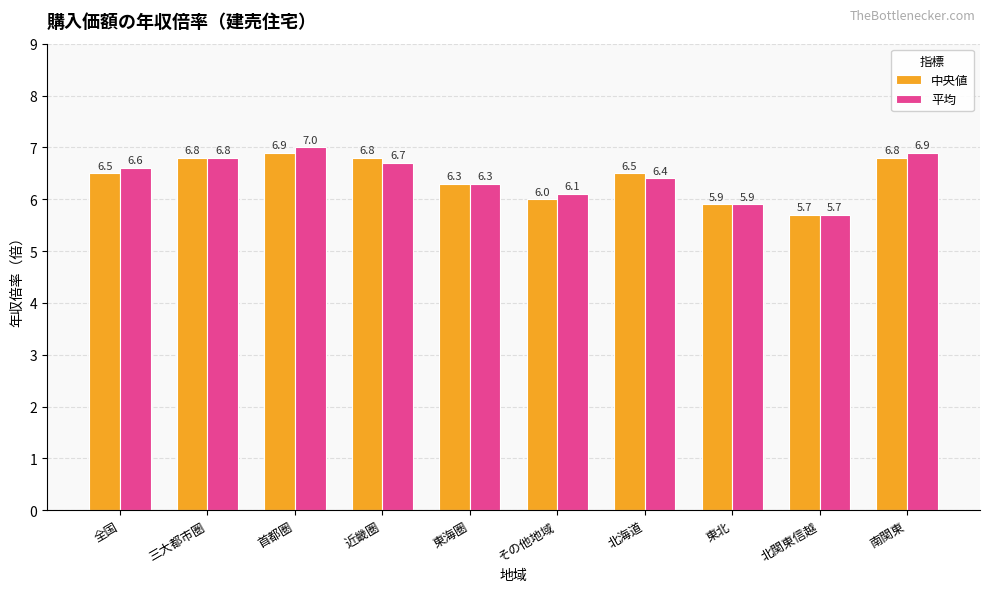

Is it true that 平均 equals 4.2 at 全国?

False